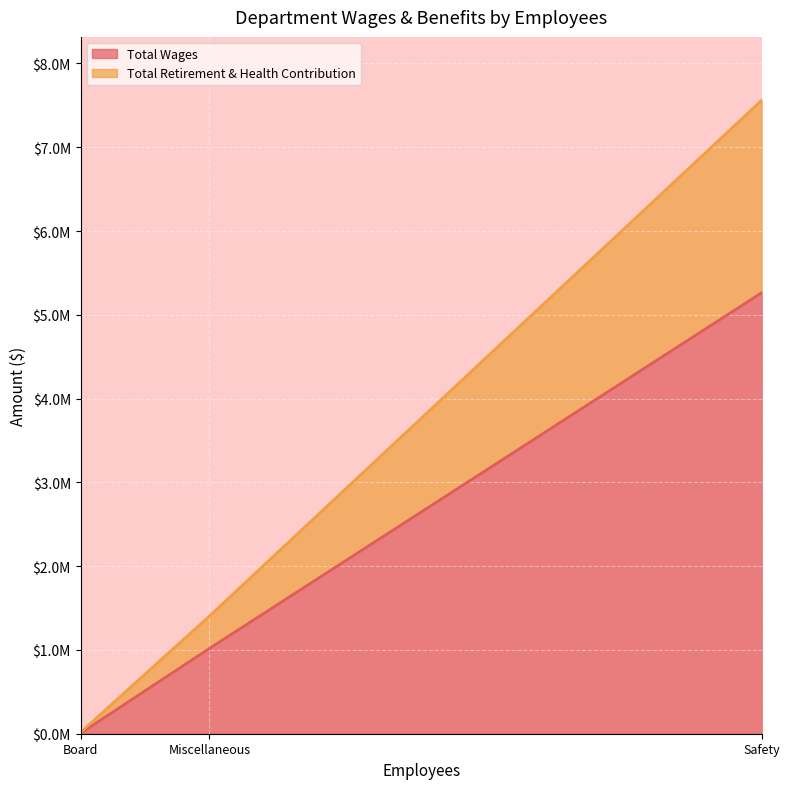

What is the average value of the Total Wages series?

2096138